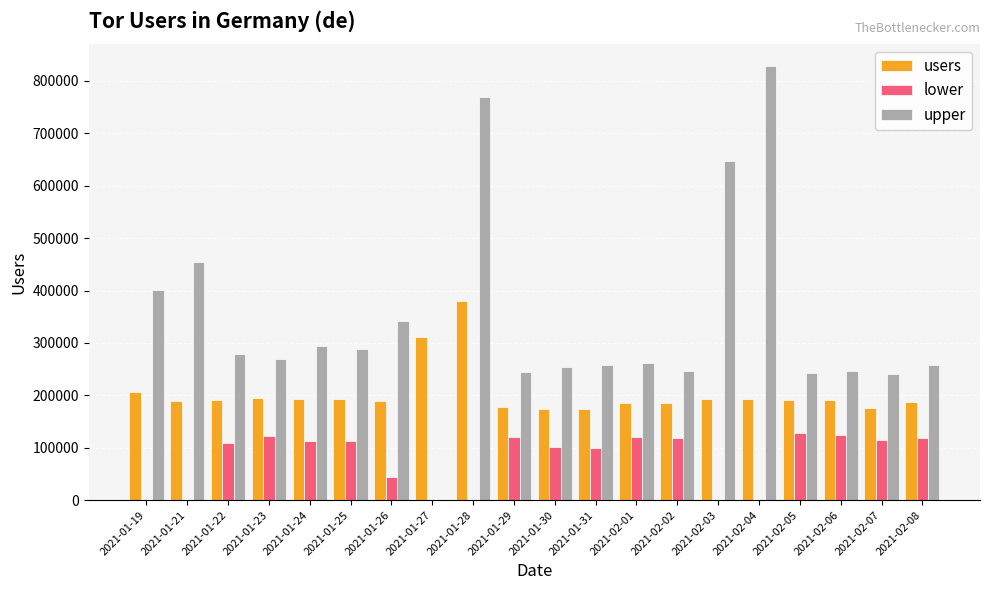

How many values in upper are above zero?

19